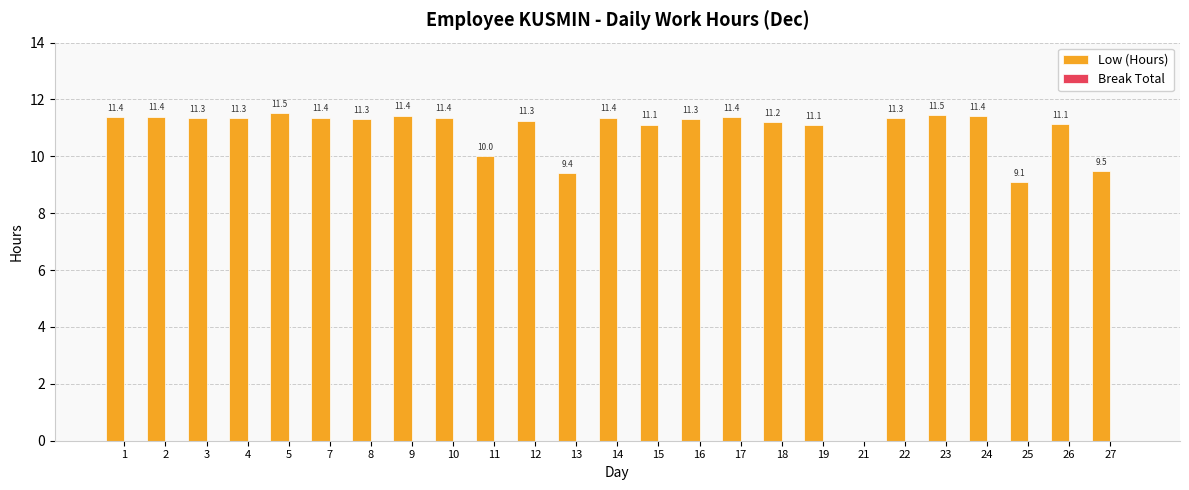

What is the sum of all values?

264.5